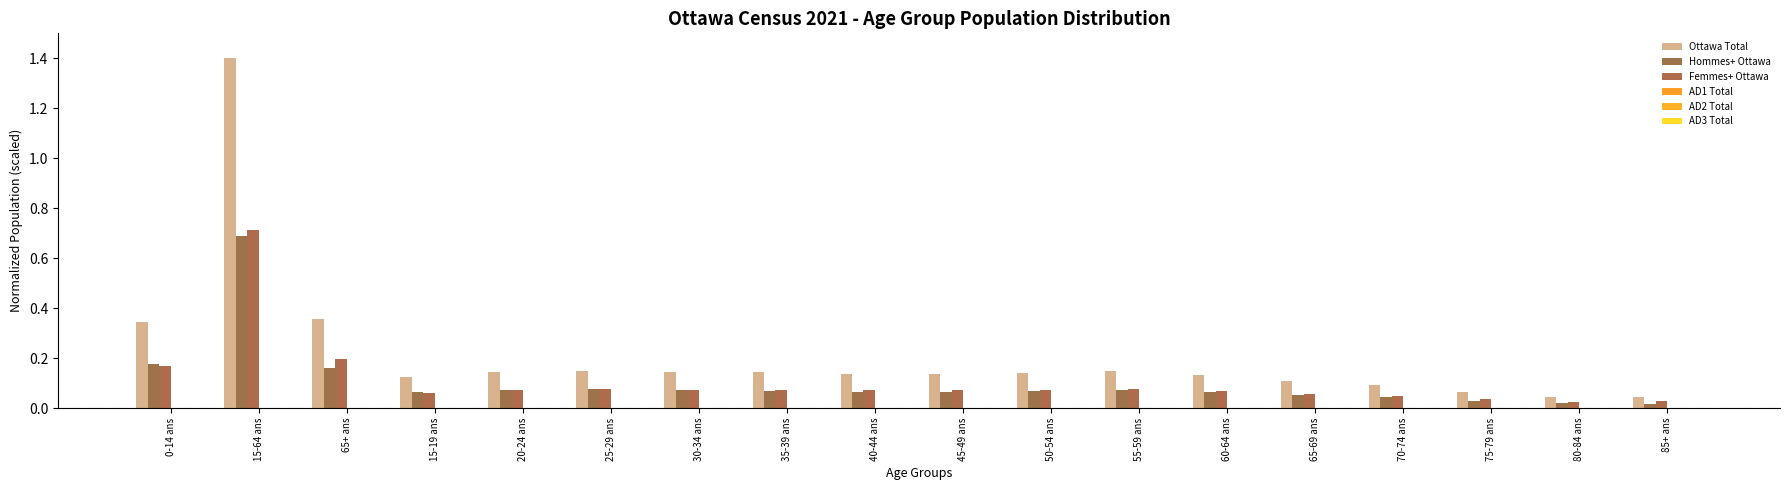

What is the greatest value displayed?

1.4